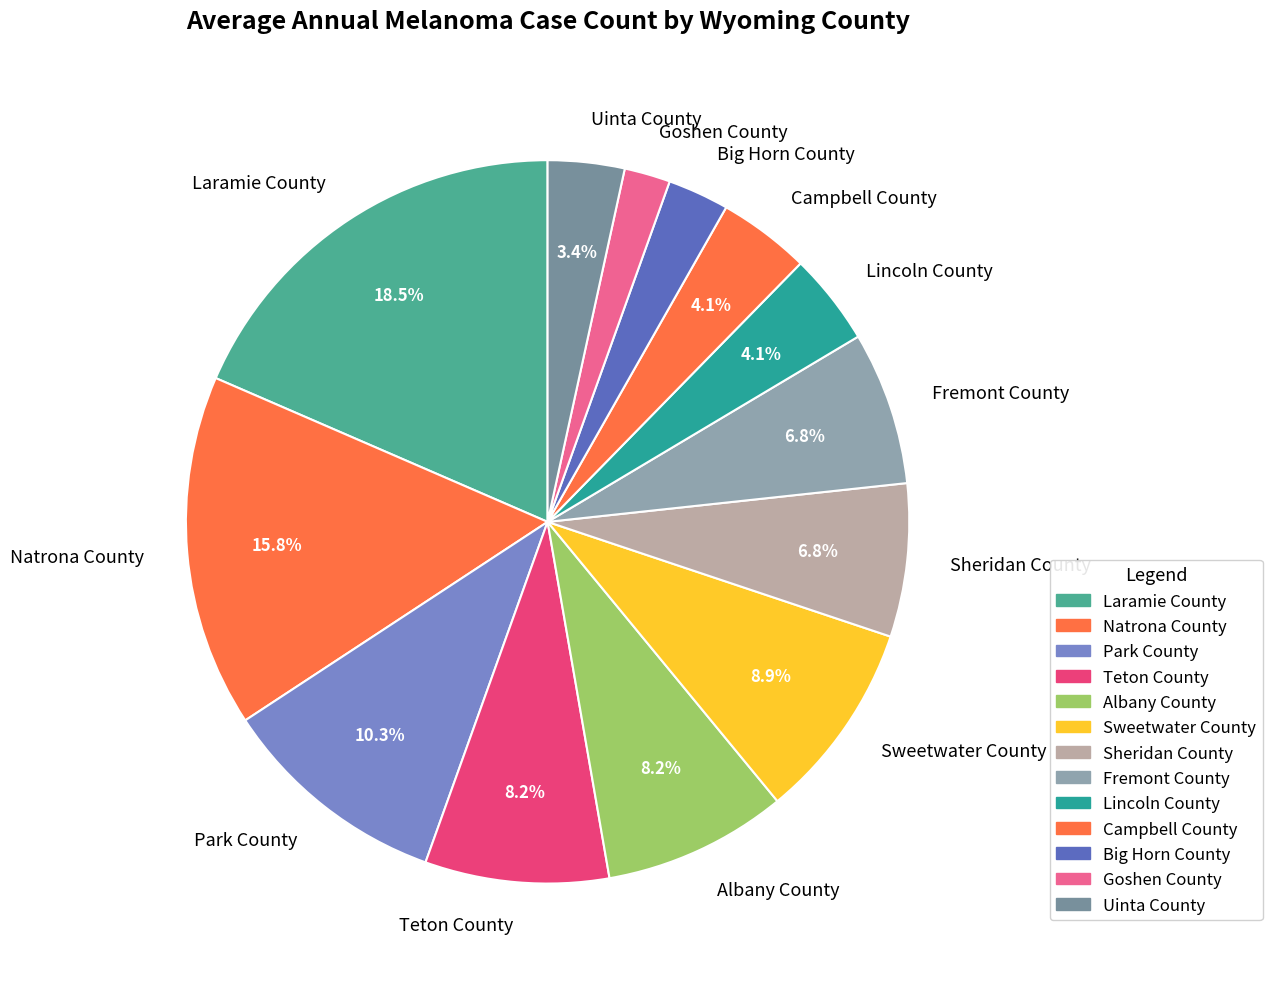

What is the ratio of the value at Park County to the value at Fremont County?

1.5